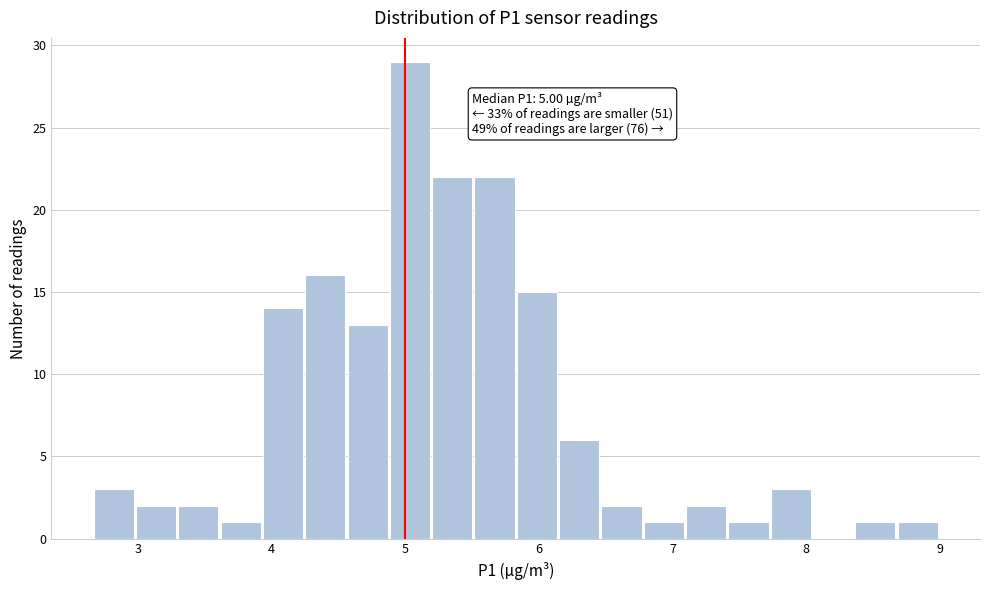

Read against the x-axis, roughly where is the centre of the tallest bar?

5.0